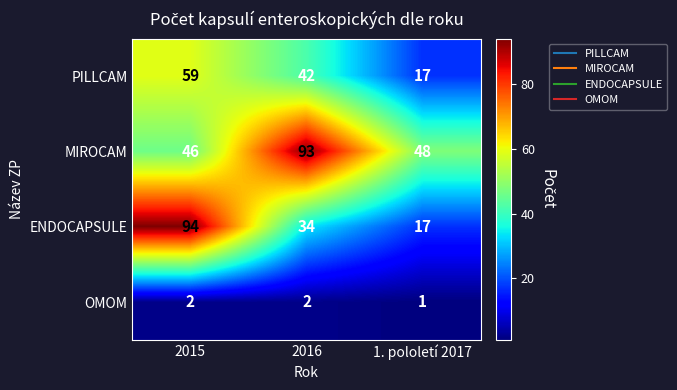

Reading left to right, what are all the values shown in this chart?

PILLCAM: 59	42	17
MIROCAM: 46	93	48
ENDOCAPSULE: 94	34	17
OMOM: 2	2	1